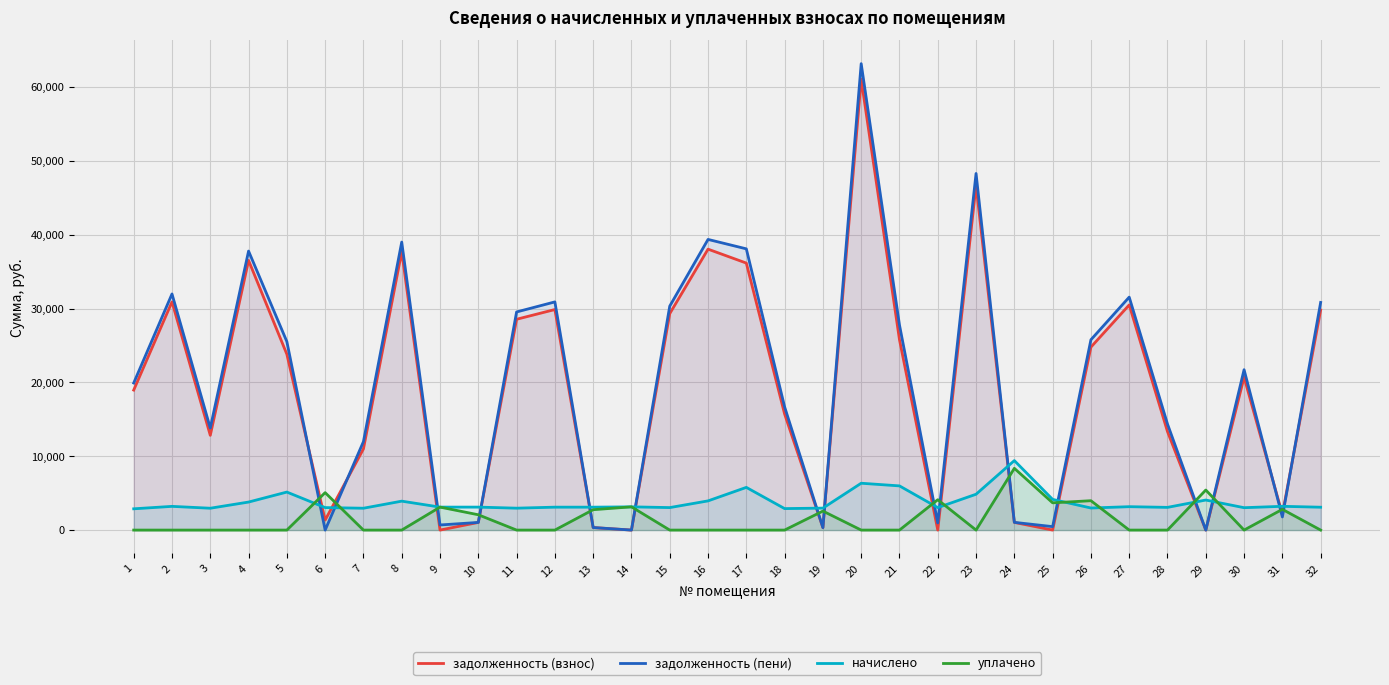

Does the chart display data point markers on the line(s)?

No